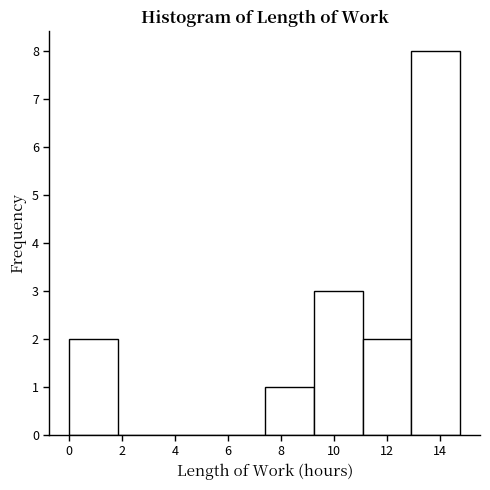

Which range on the x-axis has the tallest bar?

13.0 to 14.8